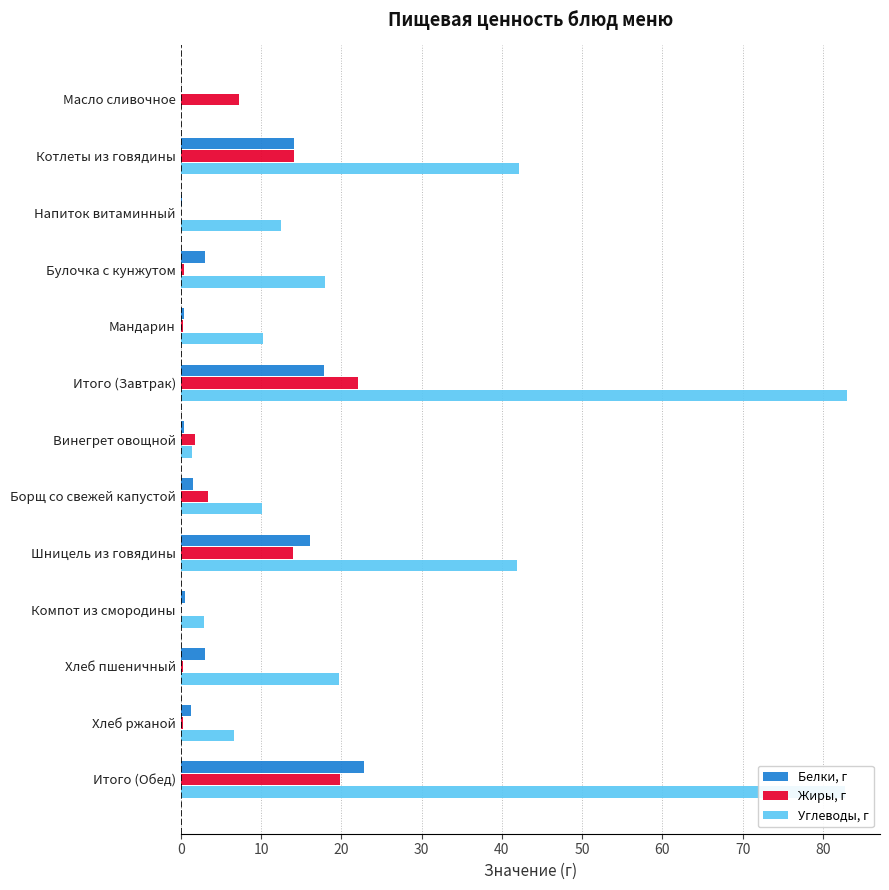

What is the highest value of the Белки, г series?

22.8